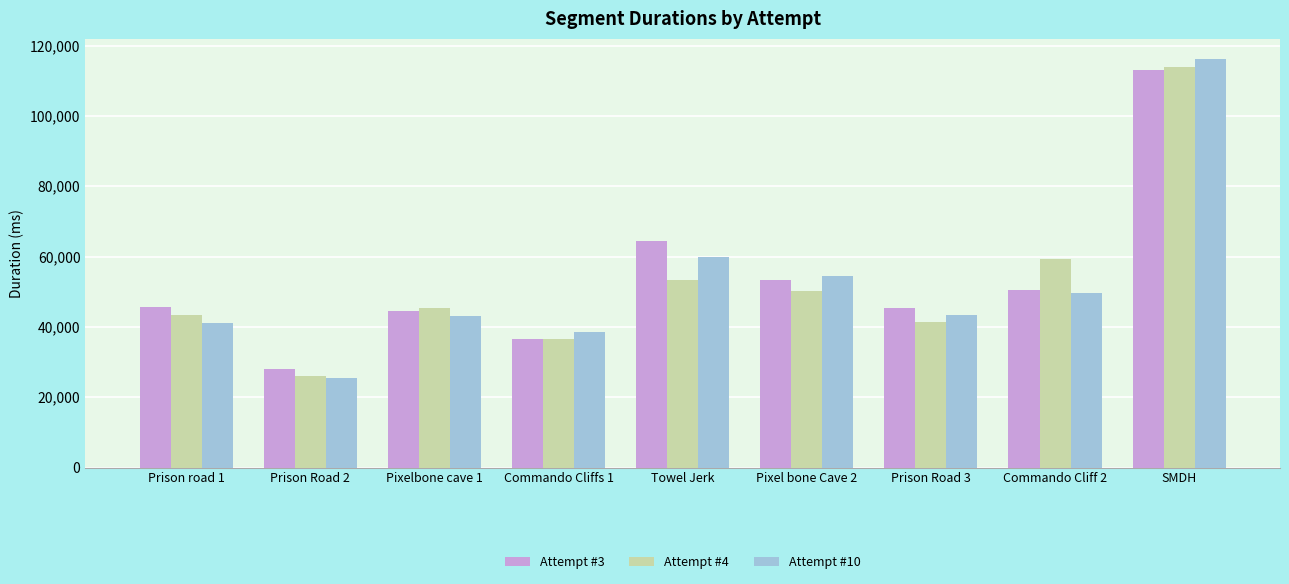

Between Prison road 1 and Pixel bone Cave 2, which series saw the biggest shift?

Attempt #10